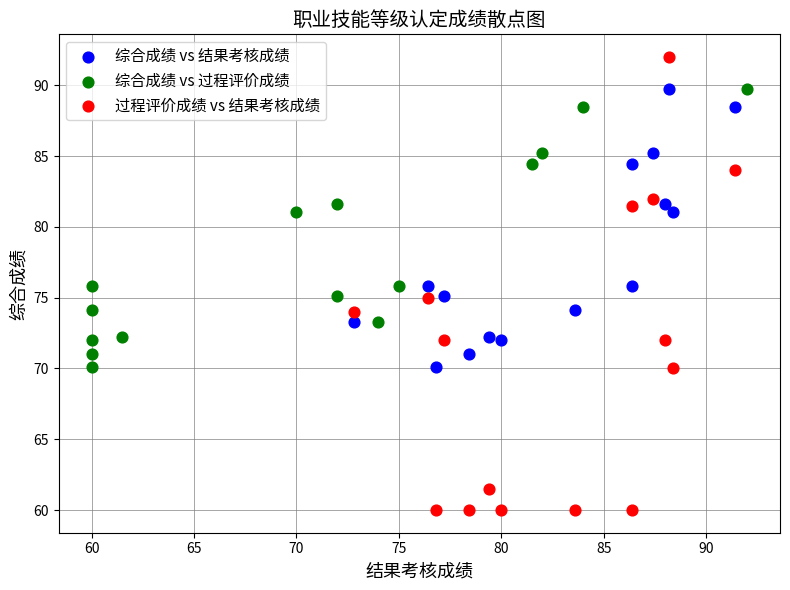

Which series reaches the maximum Y coordinate?

过程评价成绩 vs 结果考核成绩